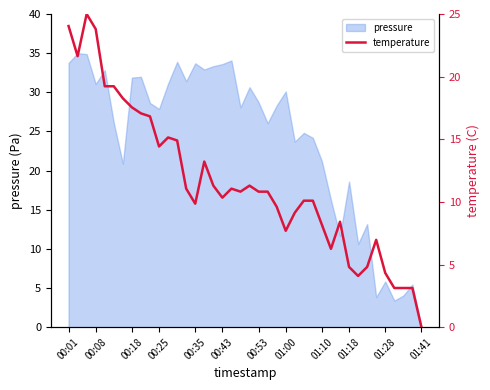

The value of pressure at 01:18 is 25.8. True or false?

False